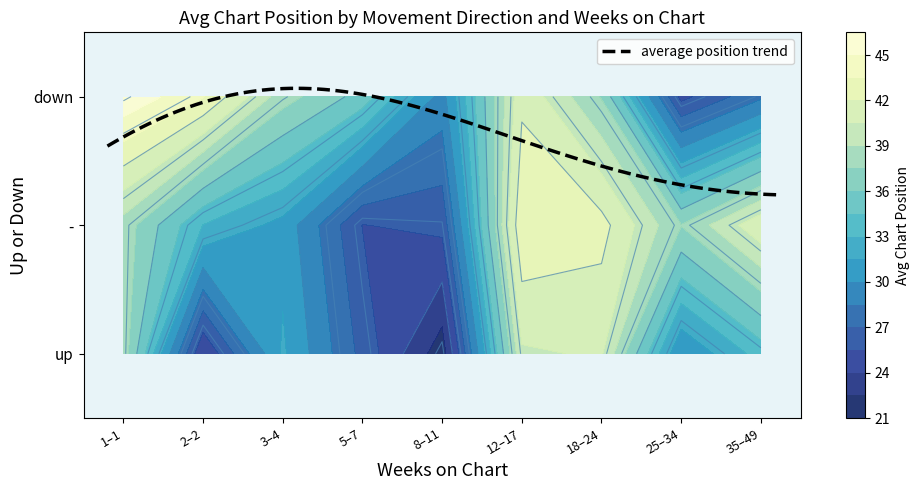

True or false: up has a value of 22 at 19.

False